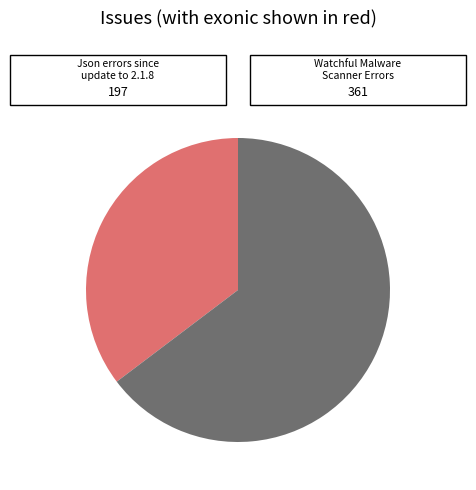

Is there a majority slice in this chart?

Yes